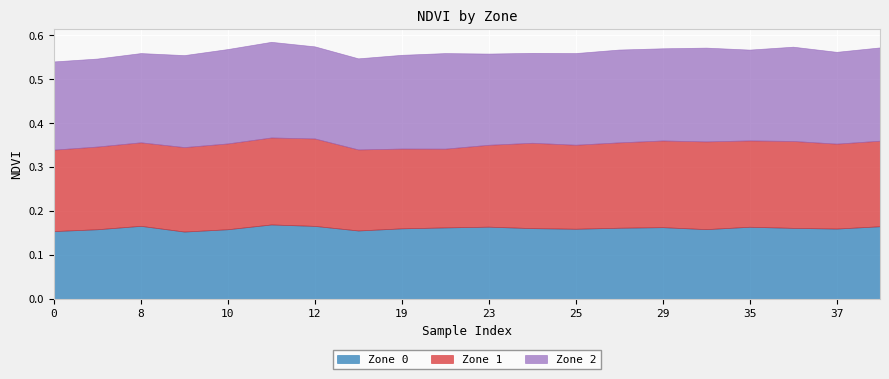

True or false: Zone 2 has a value of 0.2 at 36.

True